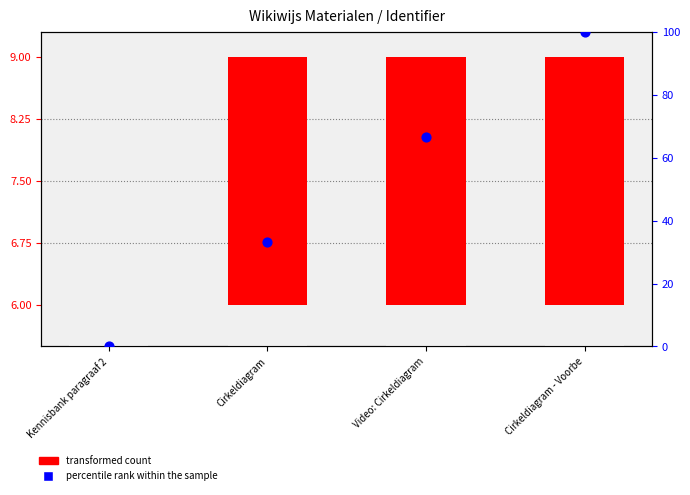

Which series has the largest Y range (max minus min)?

percentile rank within the sample